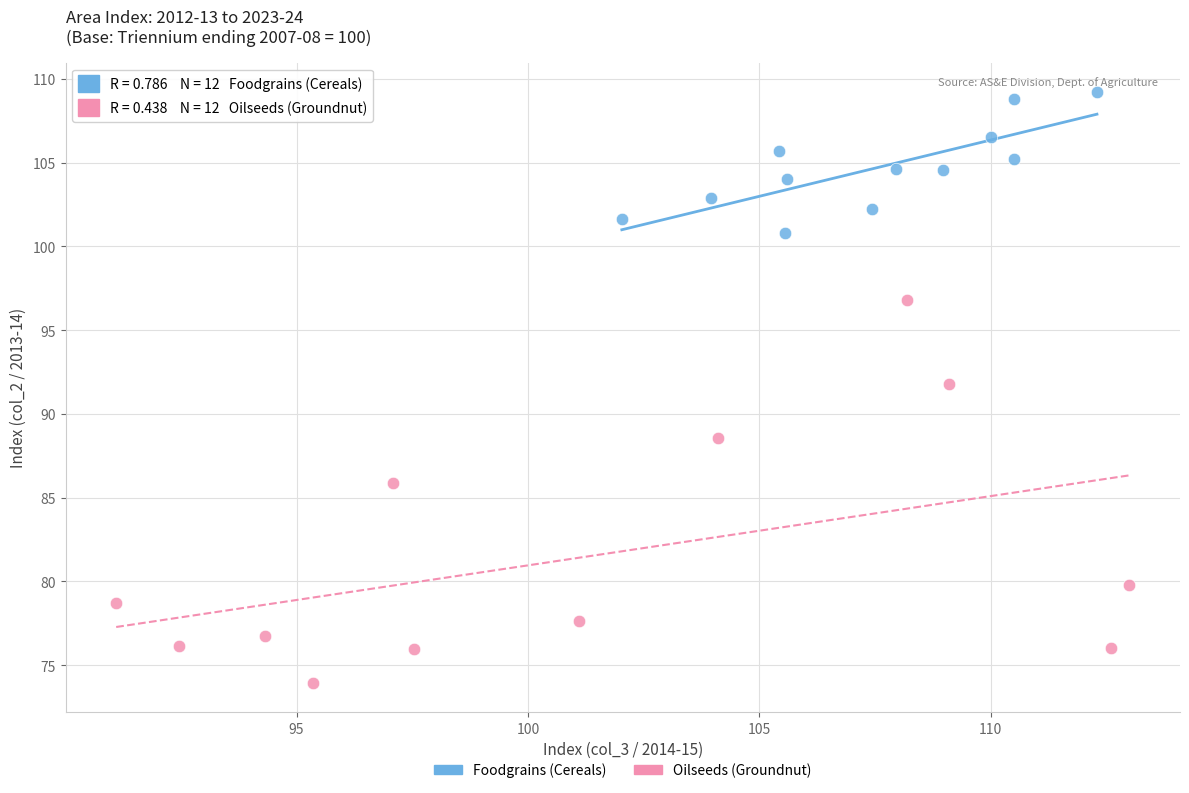

Which series reaches the maximum Y coordinate?

Foodgrains (Cereals)